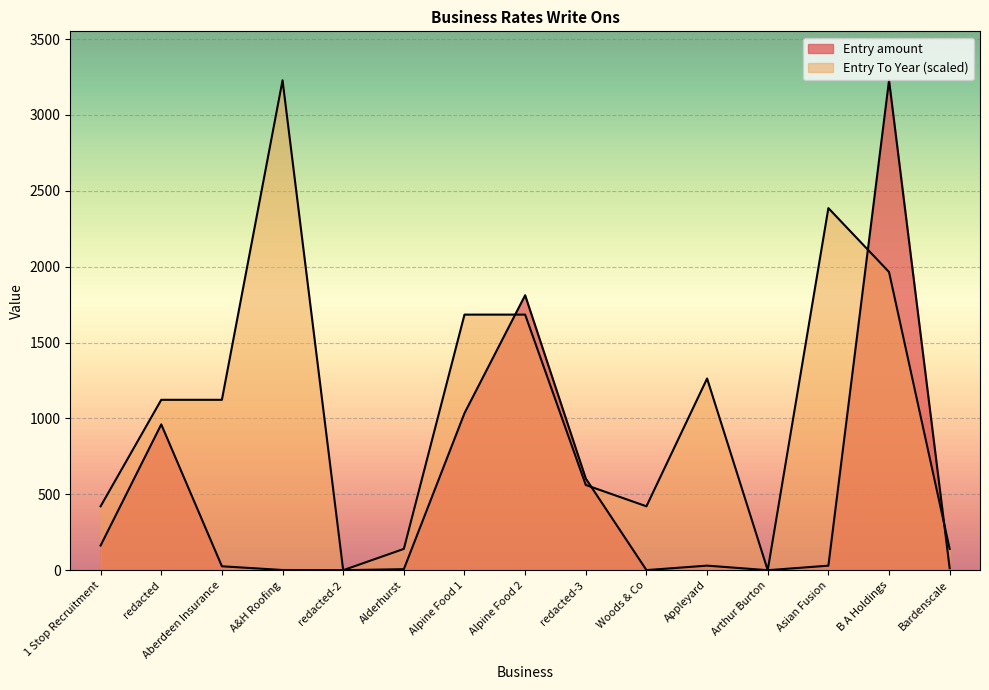

Reading left to right, transcribe all the data shown in this chart.

Entry amount: 1 Stop Recruitment=162.6	redacted=960.9	Aberdeen Insurance=25.8	A&H Roofing=1.4	redacted-2=0.0	Alderhurst=6.8	Alpine Food 1=1034.7	Alpine Food 2=1811.8	redacted-3=604.0	Woods & Co=0.7	Appleyard=30.1	Arthur Burton=0.0	Asian Fusion=29.9	B A Holdings=3228.1	Bardenscale=13.1
Entry To Year: 1 Stop Recruitment=421.1	redacted=1122.8	Aberdeen Insurance=1122.8	A&H Roofing=3228.1	redacted-2=0.0	Alderhurst=140.3	Alpine Food 1=1684.2	Alpine Food 2=1684.2	redacted-3=561.4	Woods & Co=421.1	Appleyard=1263.2	Arthur Burton=0.0	Asian Fusion=2385.9	B A Holdings=1964.9	Bardenscale=140.3